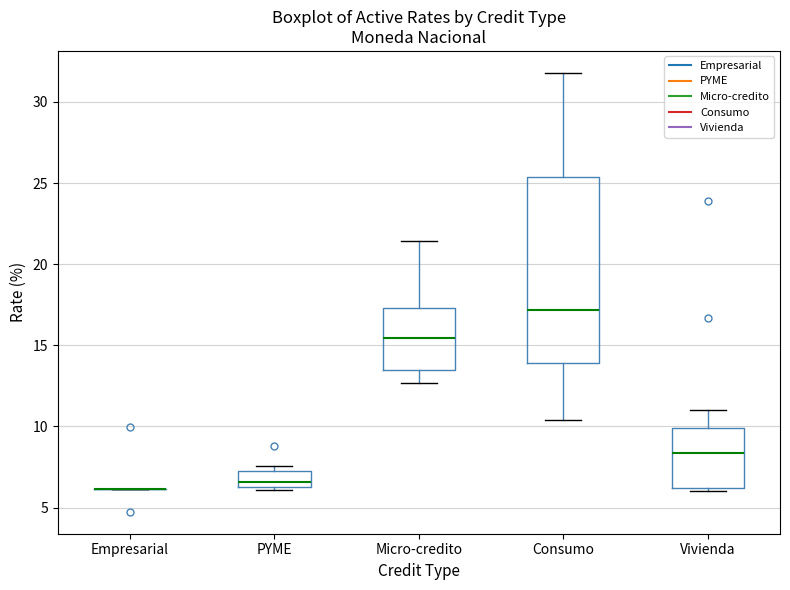

Comparing the boxes themselves (not the whiskers), which one is the tallest?

Consumo